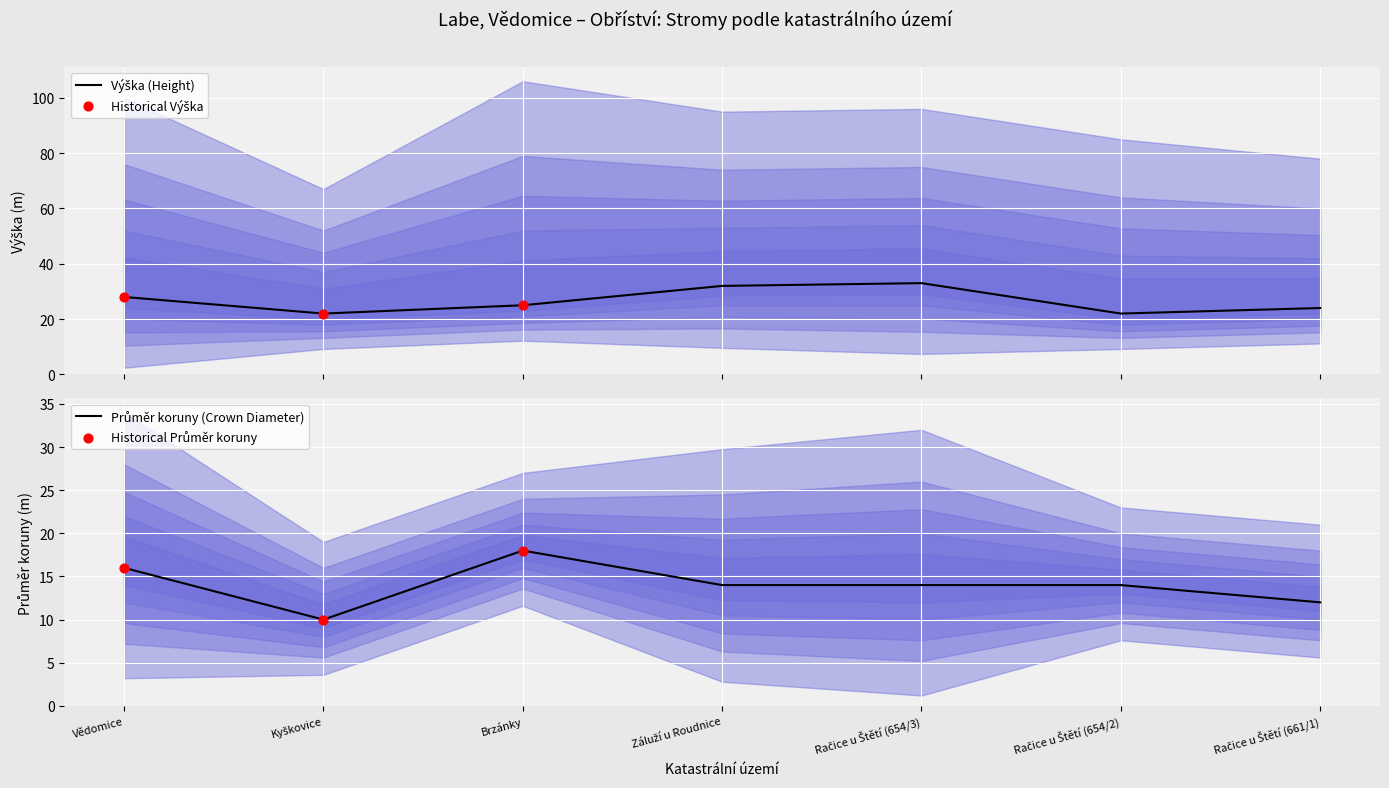

At which category is the sum across all series the highest?

Račice u Štětí (654/3)